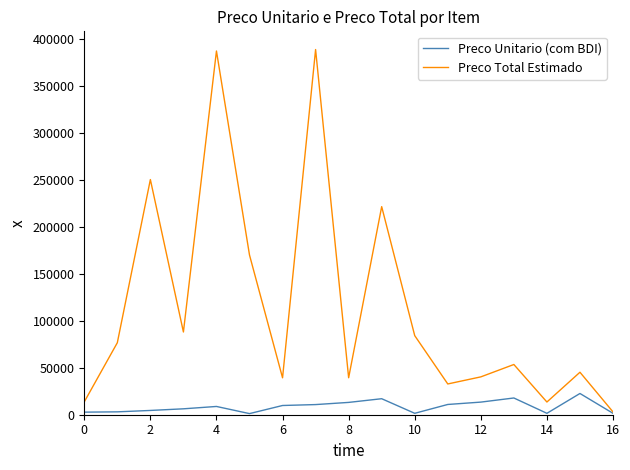

List the series in order of their overall mean, highest first.

Preco Total Estimado, Preco Unitario (com BDI)